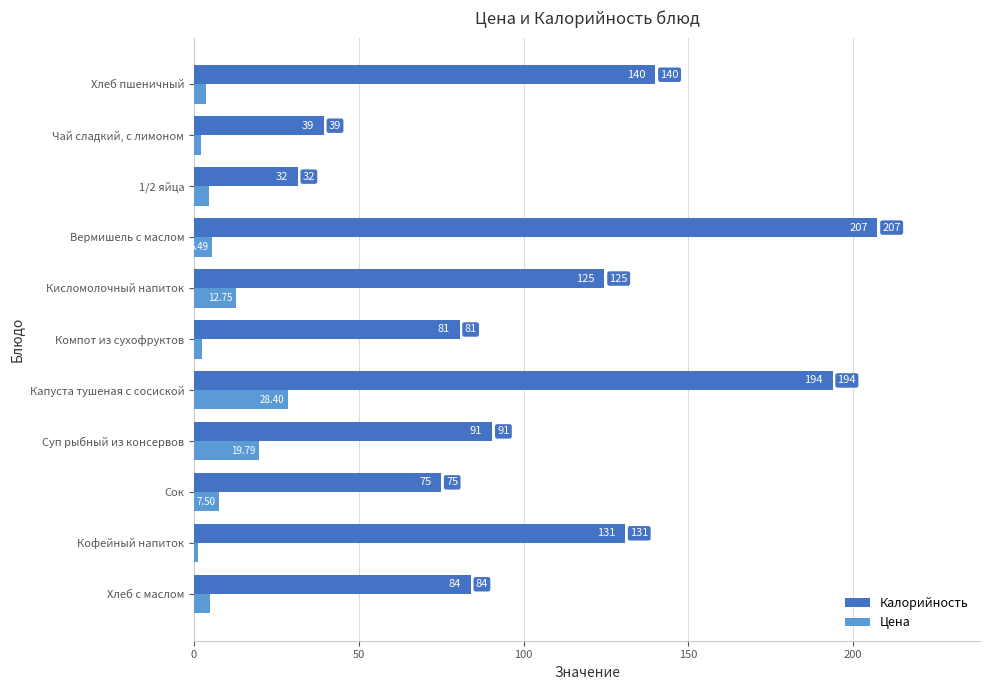

Which category has the lowest value in the Калорийность series?

1/2 яйца